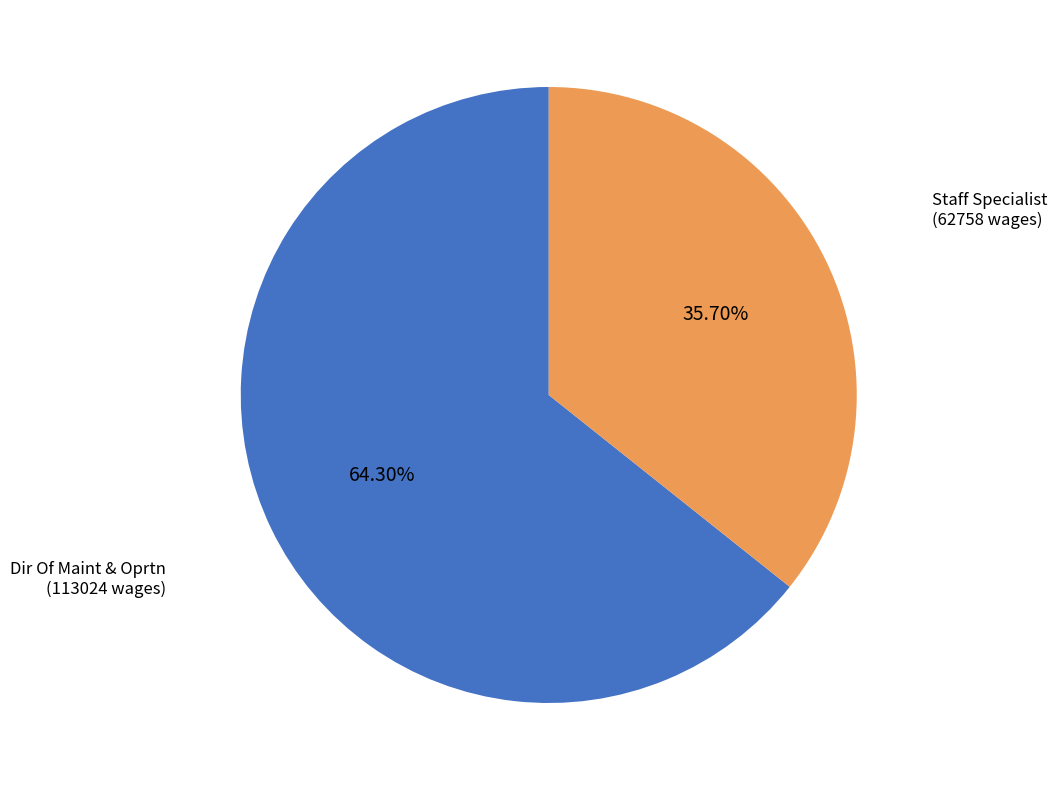

Is there a majority slice in this chart?

Yes